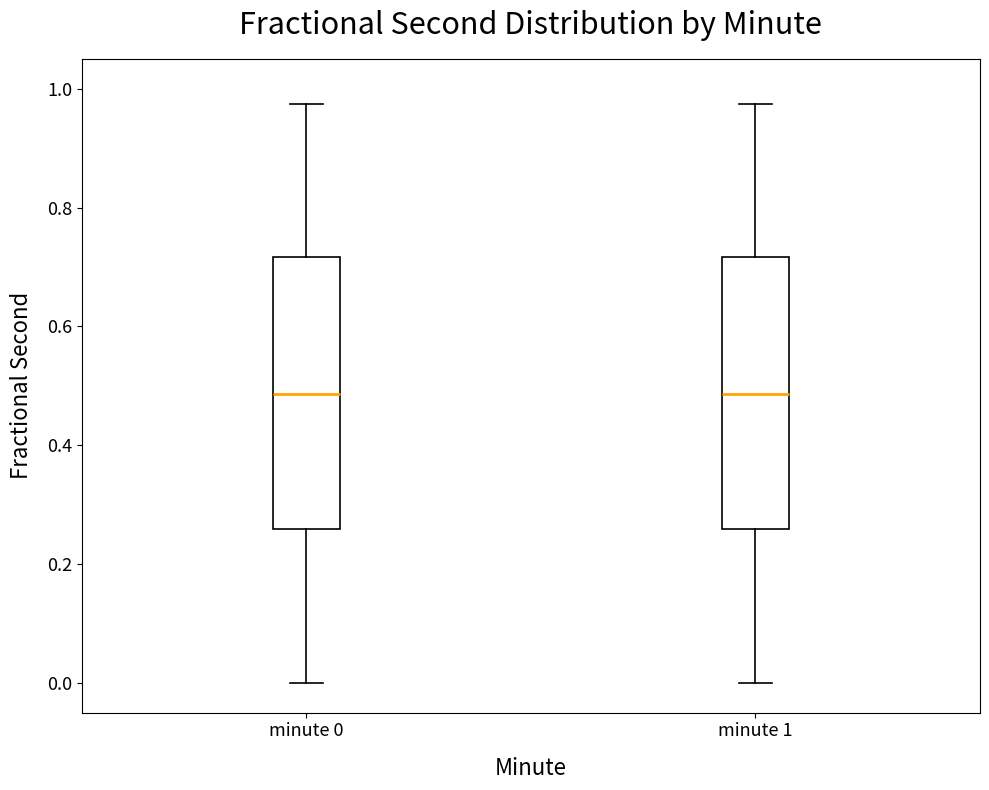

Where does the upper whisker of the box for minute 0 end on the y-axis? The values are not printed on the chart, so give them approximately, as read against the axis.

0.98